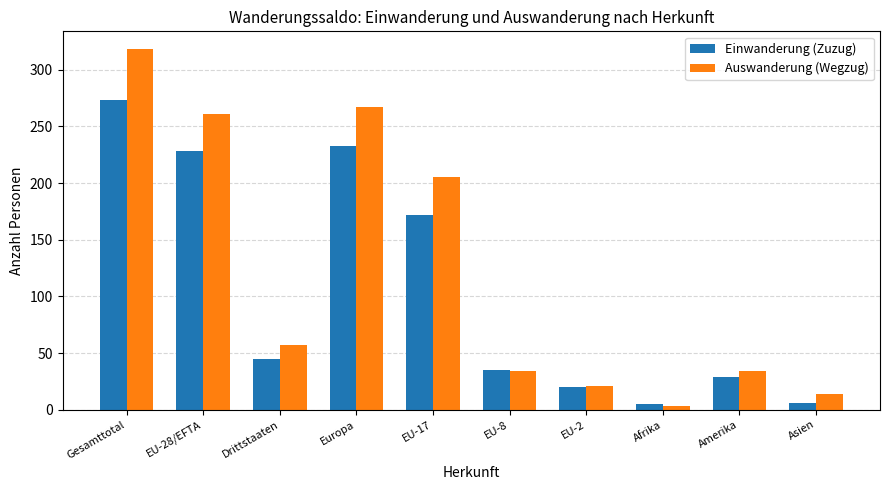

What is the sum of all Einwanderung (Zuzug) values?

1046